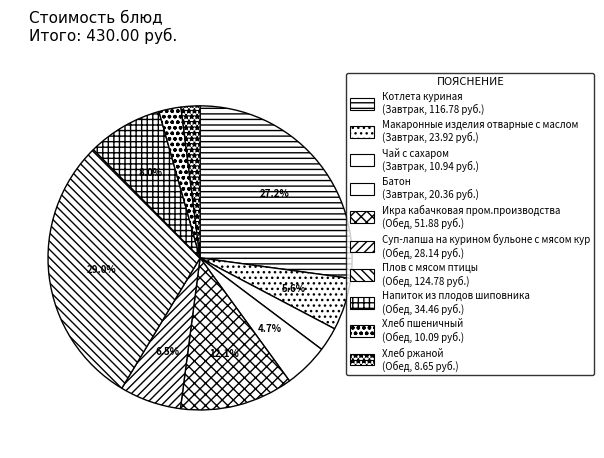

How many slices are in this pie chart?

10